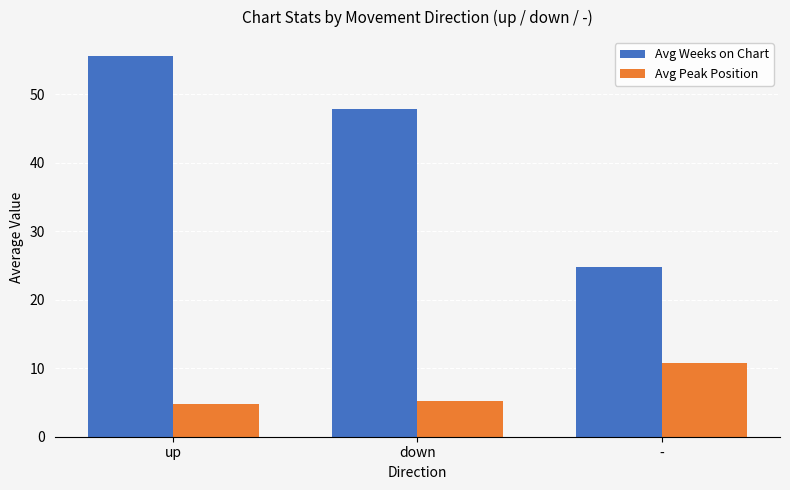

Rank the series by their maximum value, from lowest to highest.

Avg Peak Position, Avg Weeks on Chart